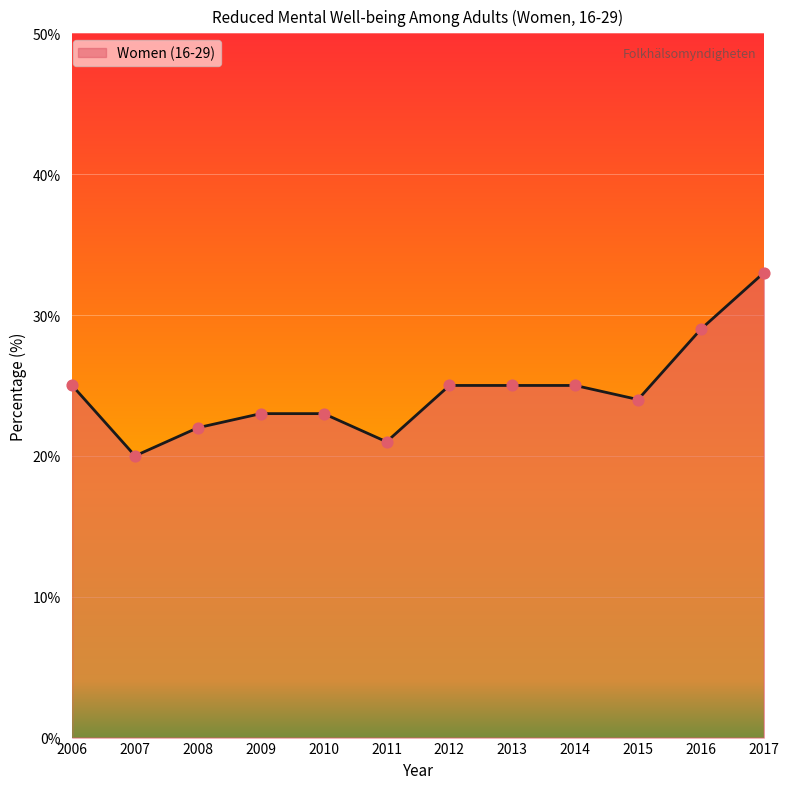

Which has a higher value, 2008 or 2014?

2014